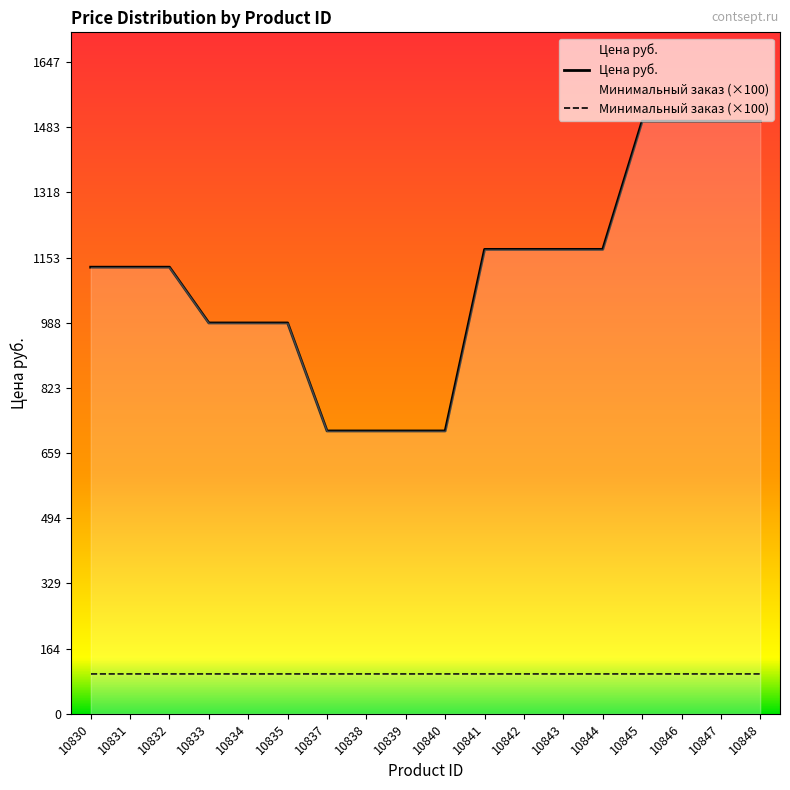

List the labels in order of value, smallest first.

10837, 10838, 10839, 10840, 10833, 10834, 10835, 10830, 10831, 10832, 10841, 10842, 10843, 10844, 10845, 10846, 10847, 10848